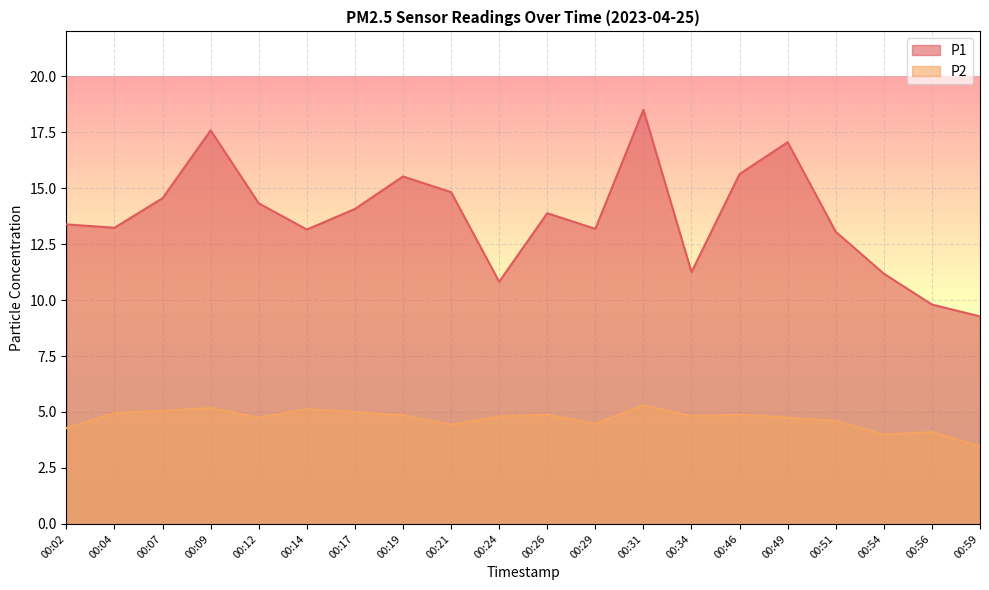

Is it true that P2 equals 4.8 at 00:19?

True